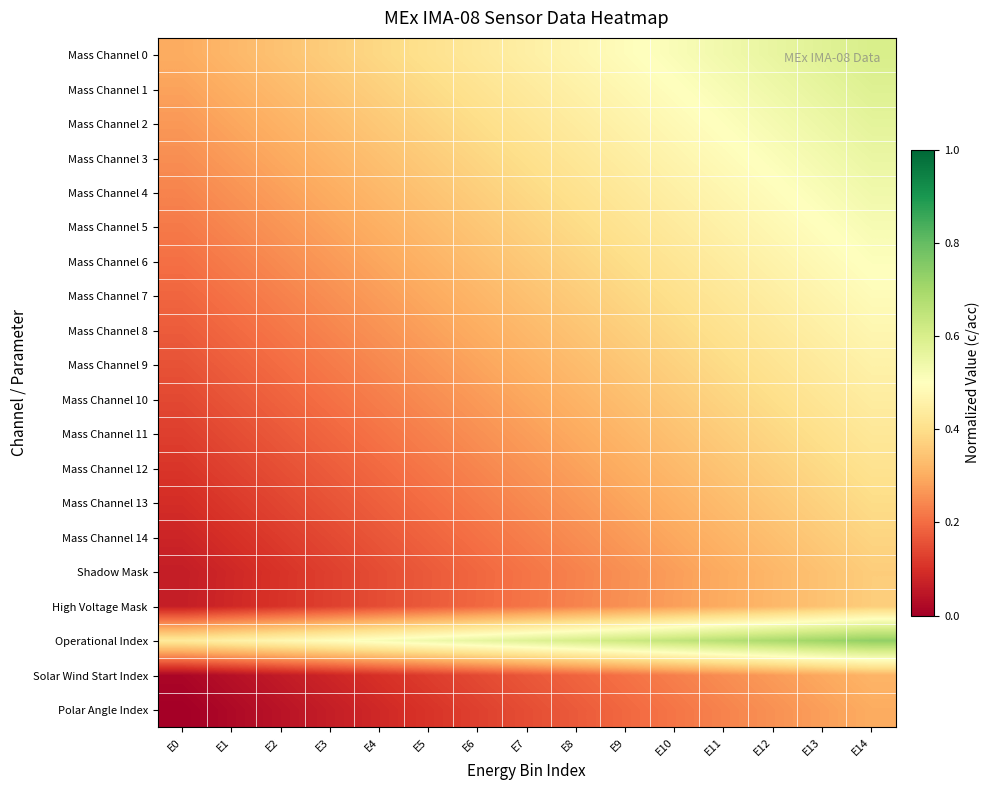

At E13, list the series in order from smallest to largest.

Polar Angle Index, Solar Wind Start Index, Shadow Mask, High Voltage Mask, Mass Channel 14, Mass Channel 13, Mass Channel 12, Mass Channel 11, Mass Channel 10, Mass Channel 9, Mass Channel 8, Mass Channel 7, Mass Channel 6, Mass Channel 5, Mass Channel 4, Mass Channel 3, Mass Channel 2, Mass Channel 1, Mass Channel 0, Operational Index